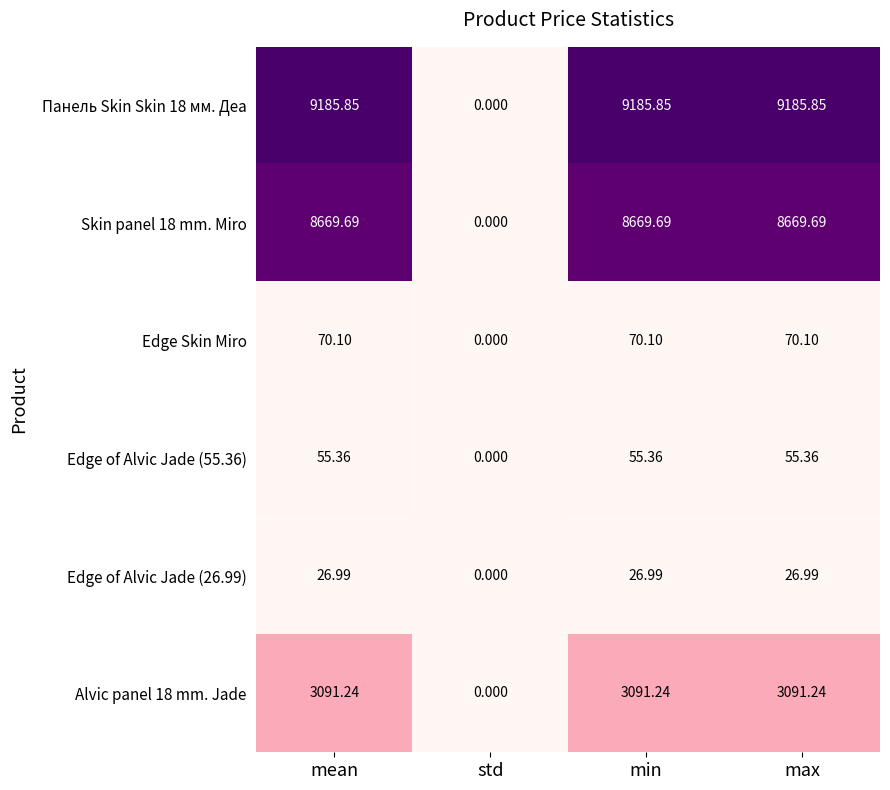

Which label corresponds to the smallest value in the chart?

std